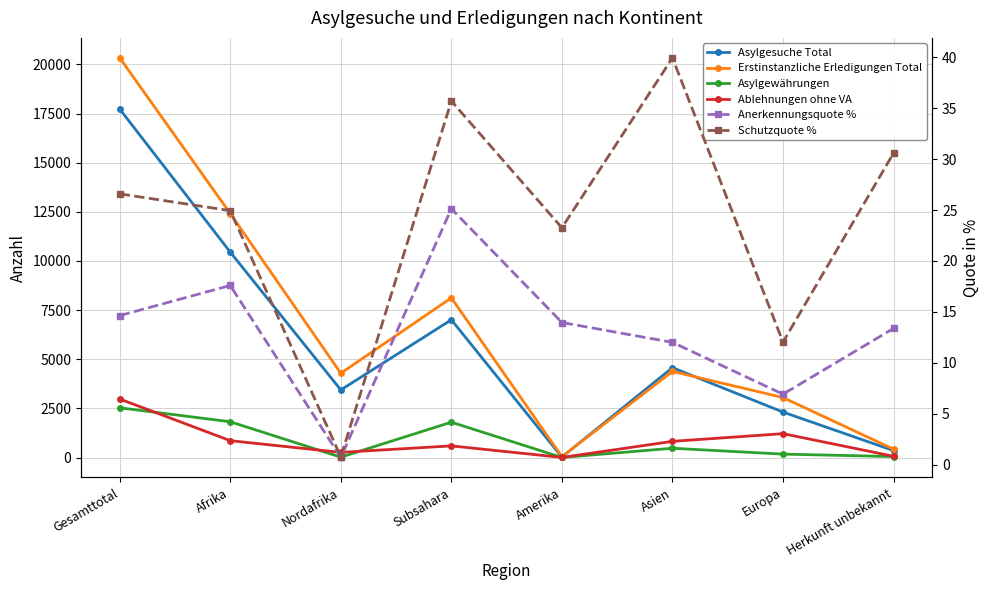

Count the number of categories in the chart.

8